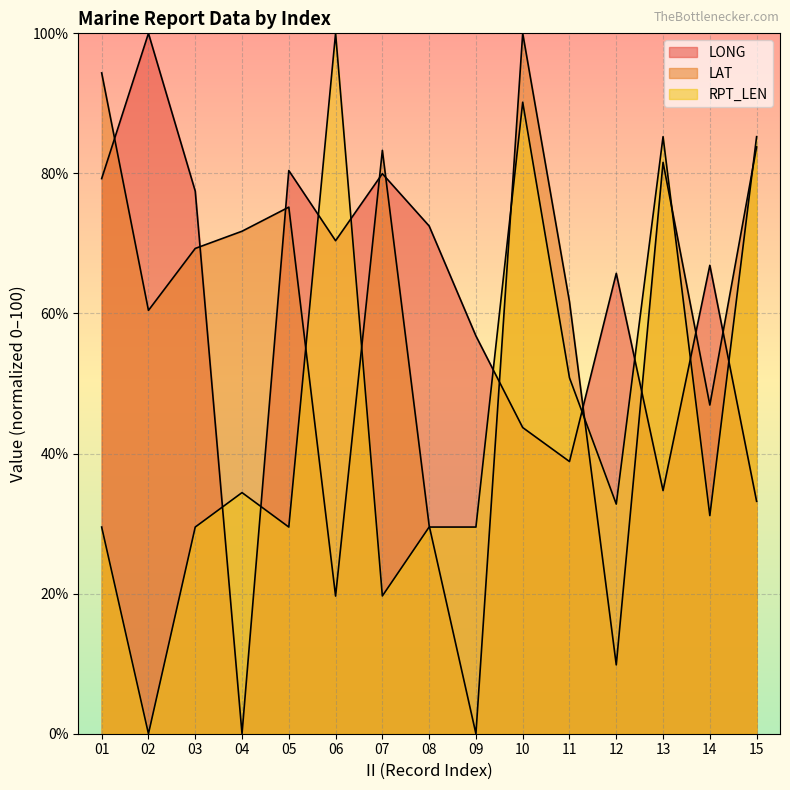

At 02, list the series in order from smallest to largest.

RPT_LEN, LAT, LONG